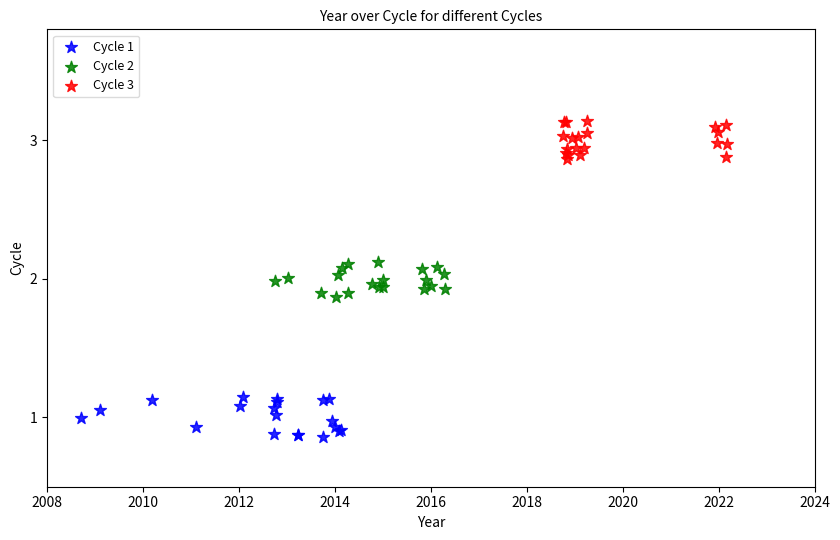

Which series contains the lowest Y value?

Cycle 1